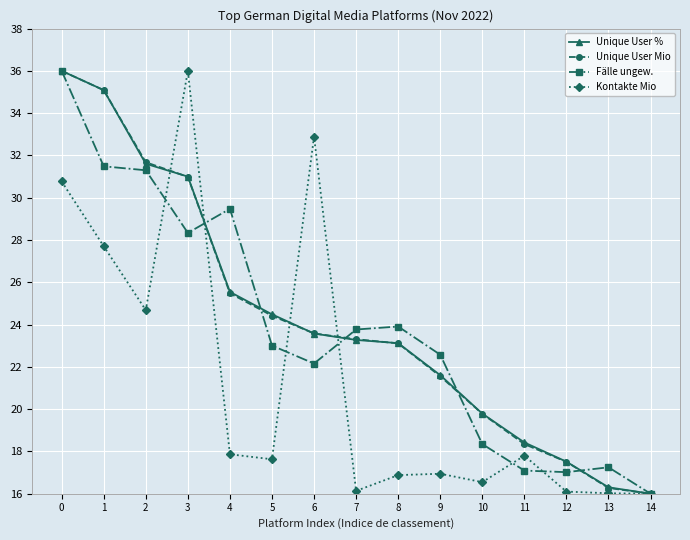

At which category does Kontakte Mio reach its first local peak?

3